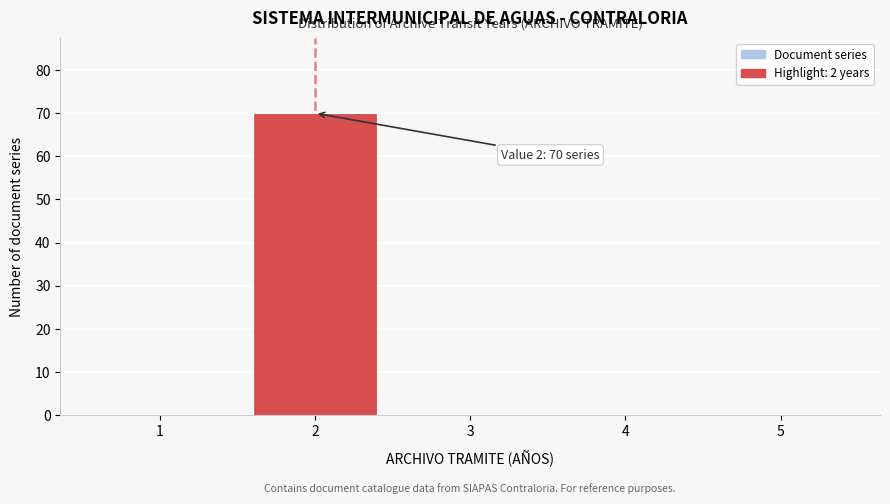

Over which range of the x-axis is the bar tallest?

1.5 to 2.5